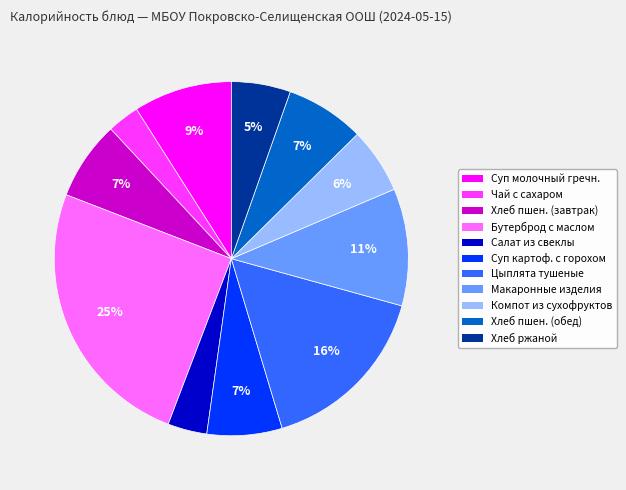

Is there any slice that represents more than half of the pie?

No